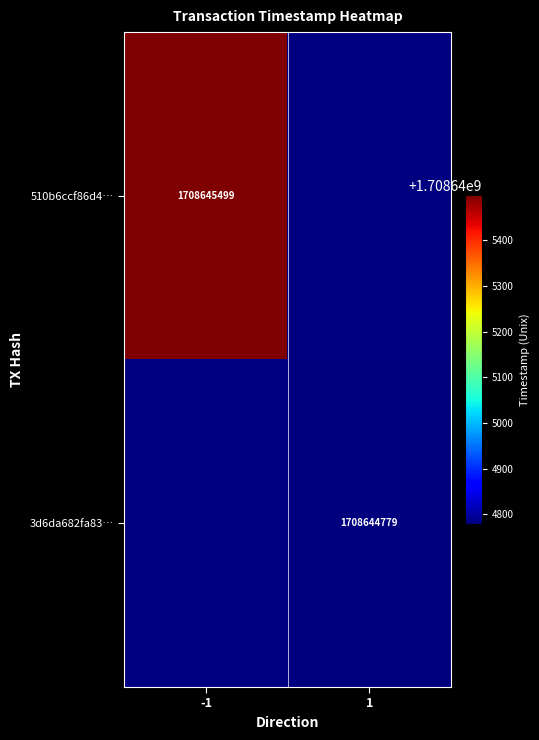

Reading left to right, transcribe all the data shown in this chart.

510b6ccf86d400c36a4326e72d38f842ebfba2d: -1=1708645499	1=0
3d6da682fa83c5310e0b44ebe5492a1e1fb5035: -1=0	1=1708644779